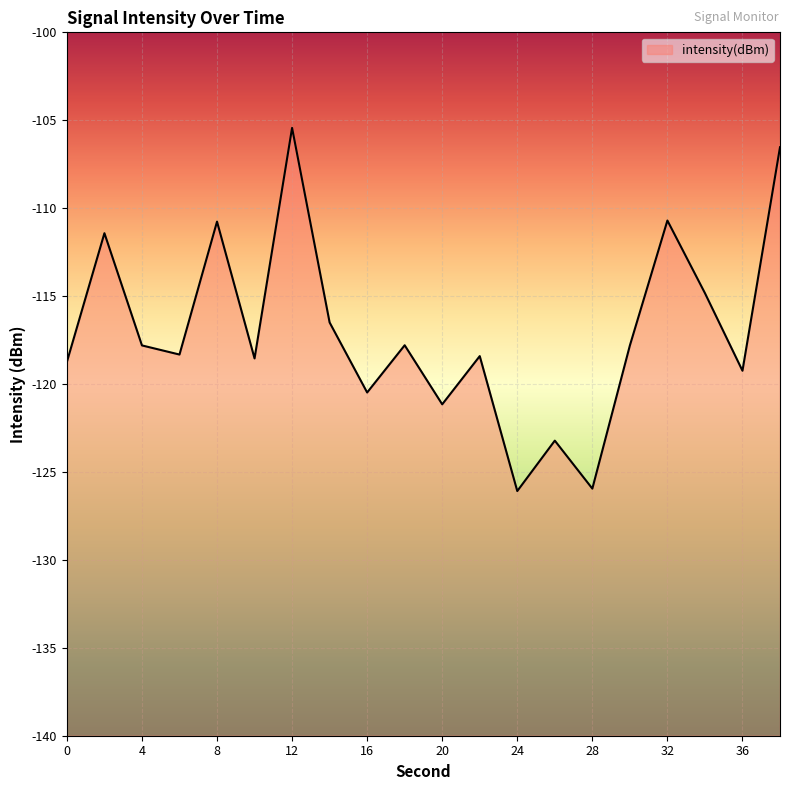

True or false: the data has more than 1 interior local peaks.

True